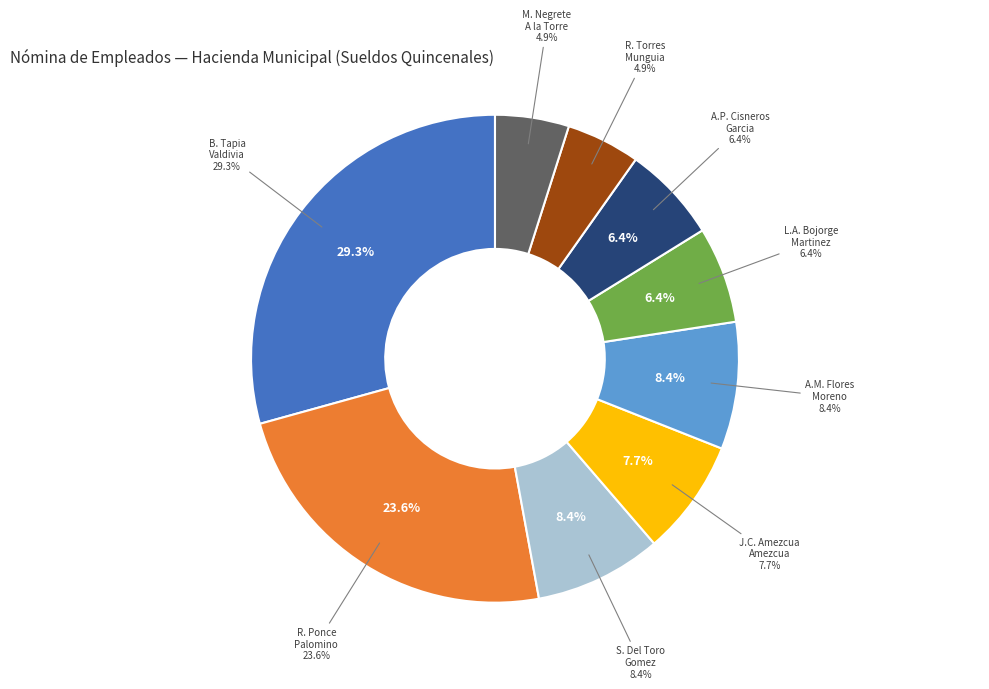

How many segments does this pie chart have?

9